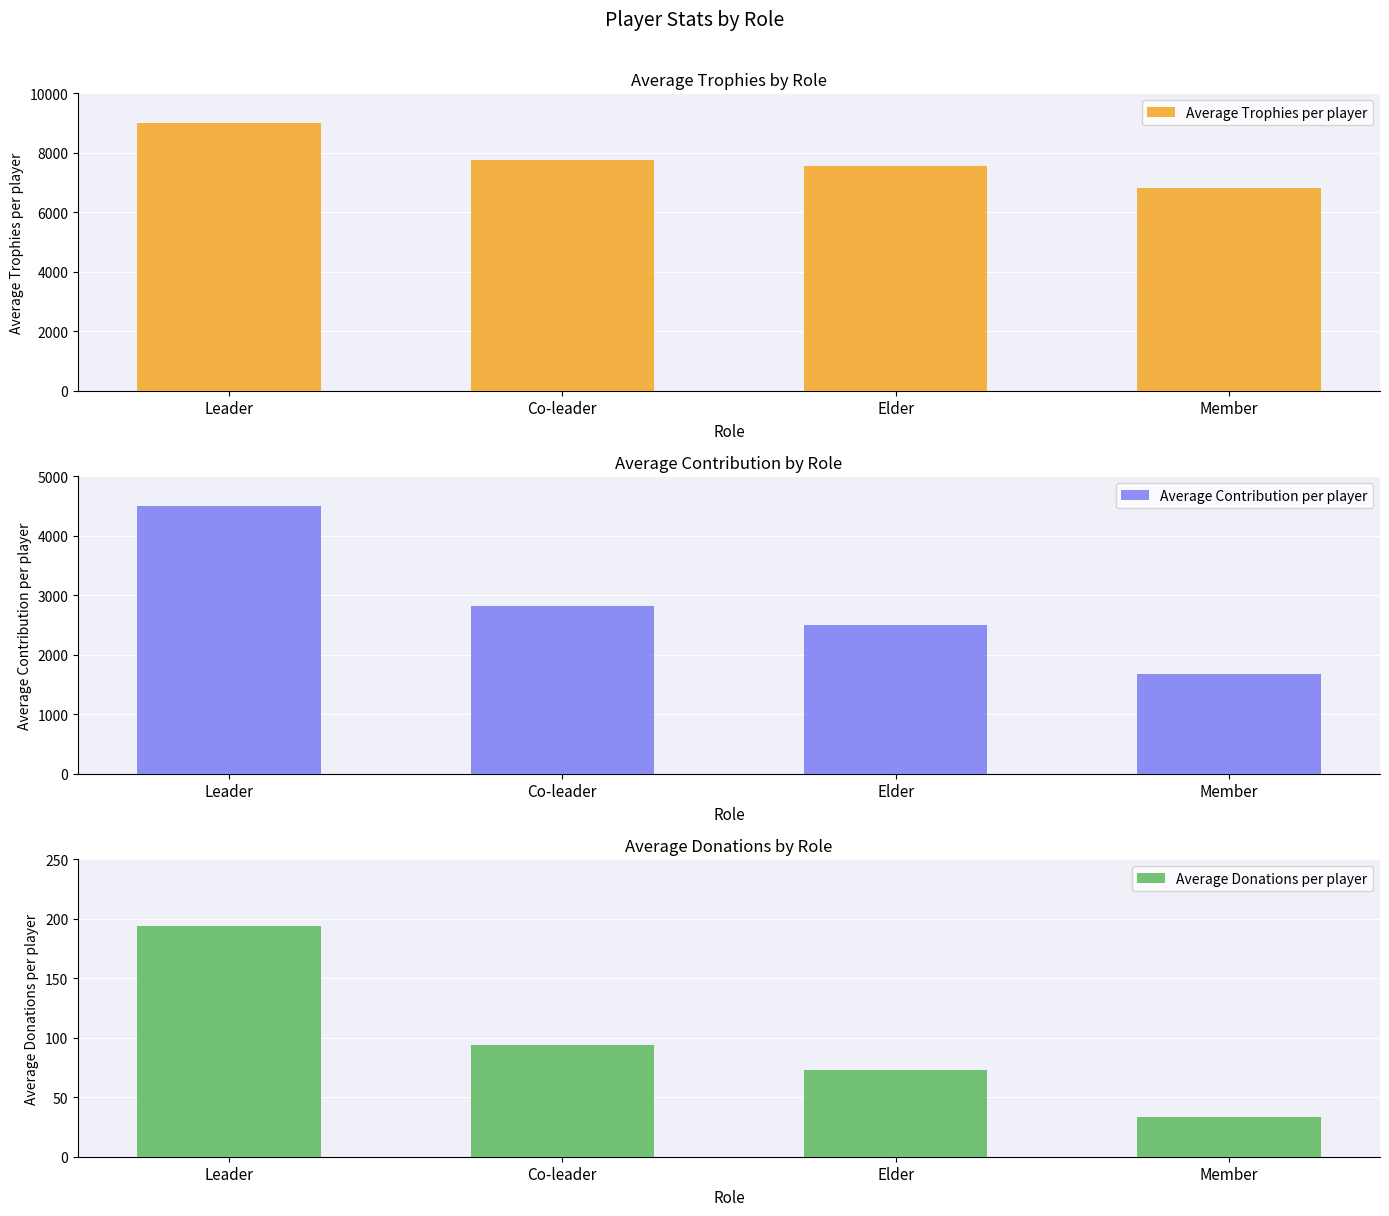

Which category has the highest value across all series?

Leader